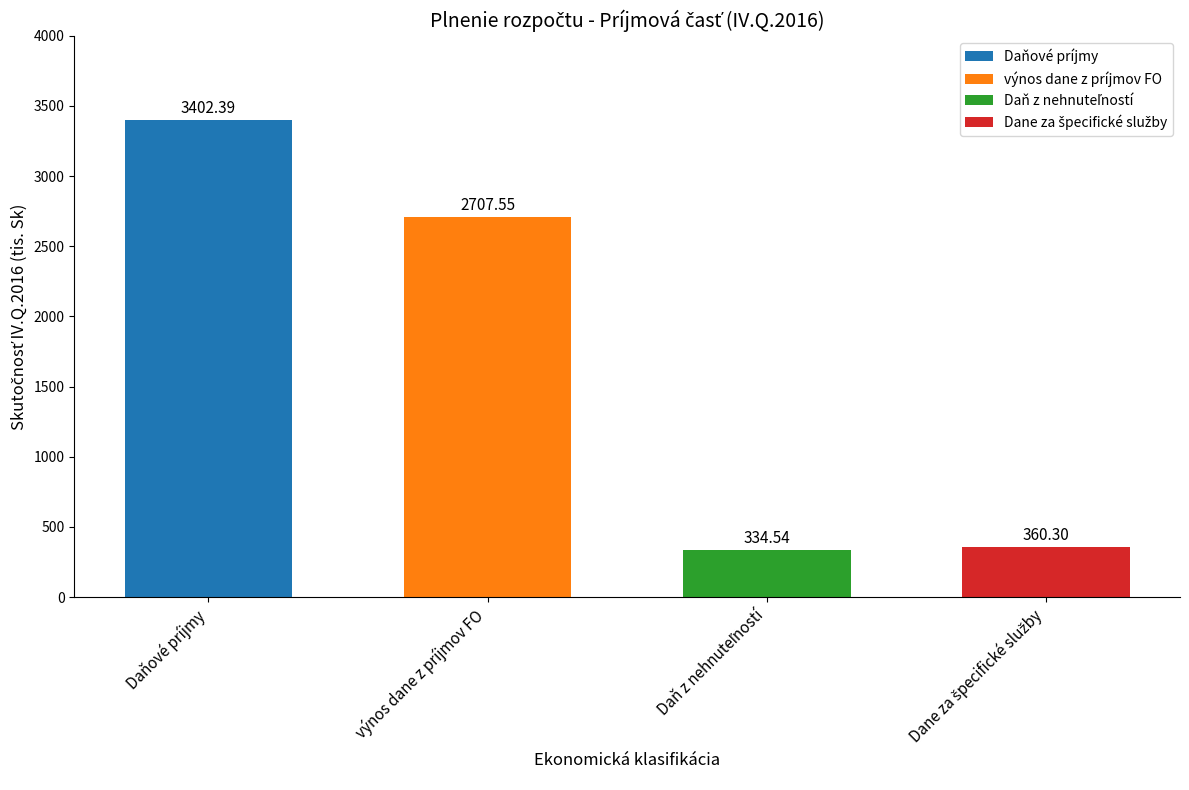

Which has a higher value, výnos dane z príjmov FO or Daňové príjmy?

Daňové príjmy